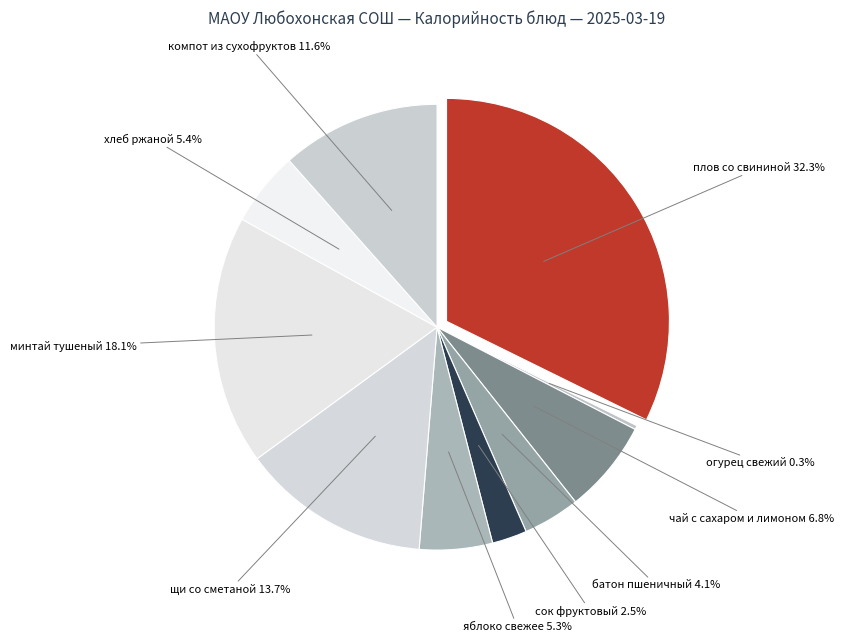

What portion of the pie excludes яблоко свежее?

94.7%